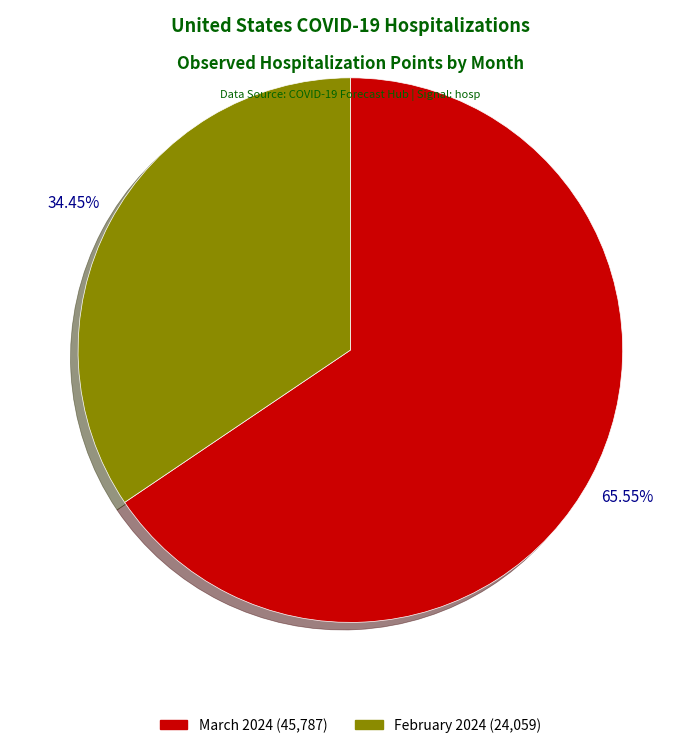

Approximately how many times larger is the value at February 2024 (24,059) compared to March 2024 (45,787)?

0.5